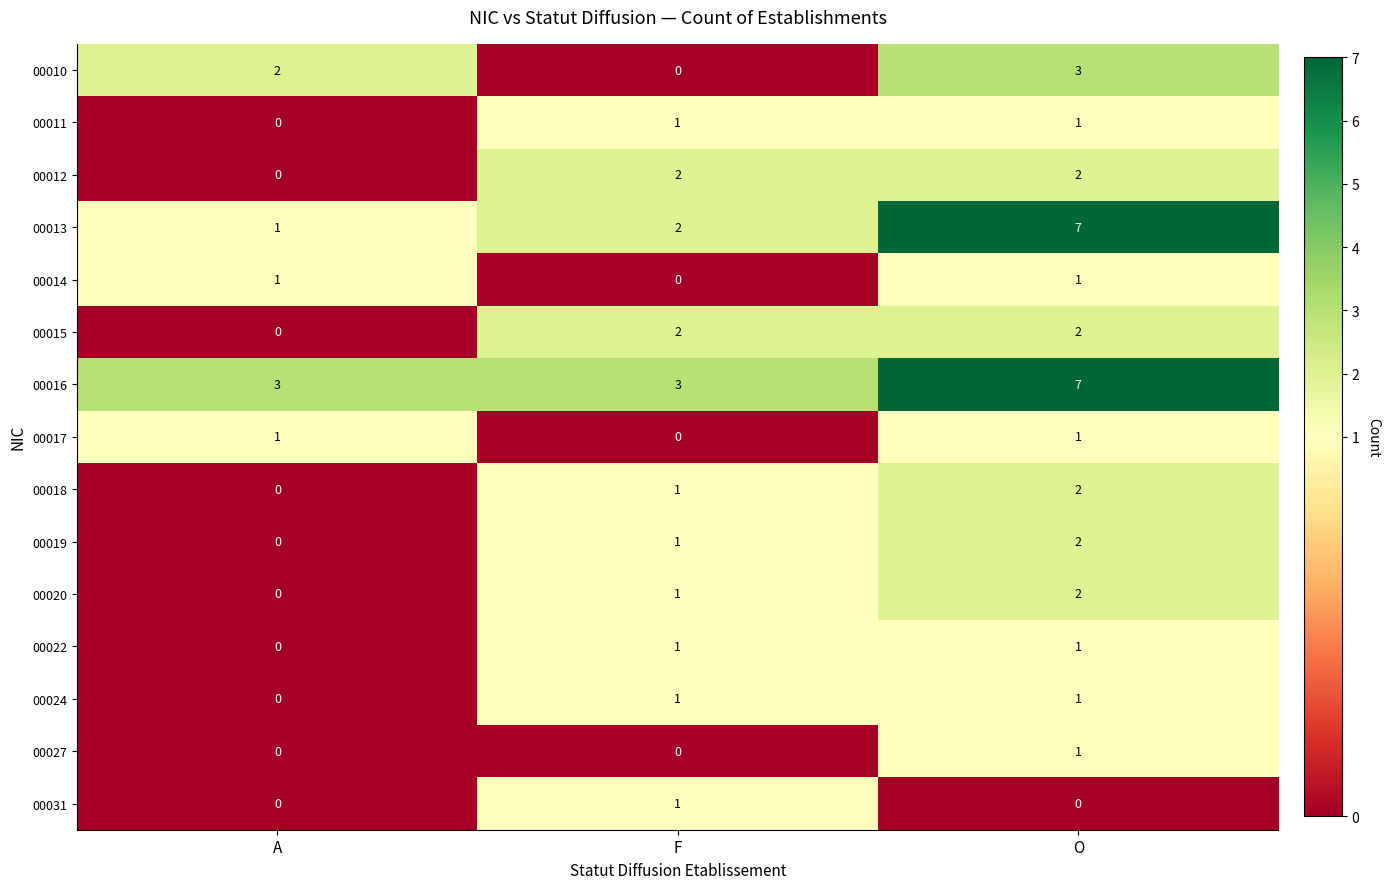

Count the 00020 values in the range 0 to 2.

3